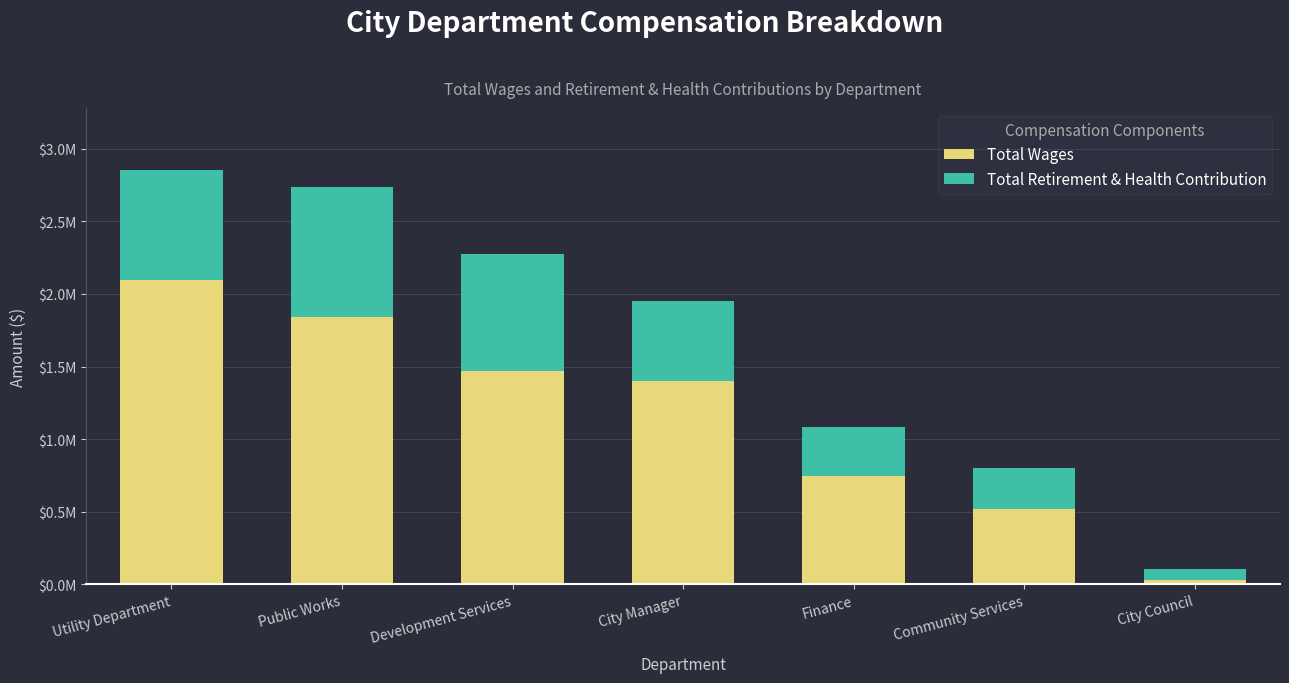

Does the chart contain any negative values?

No